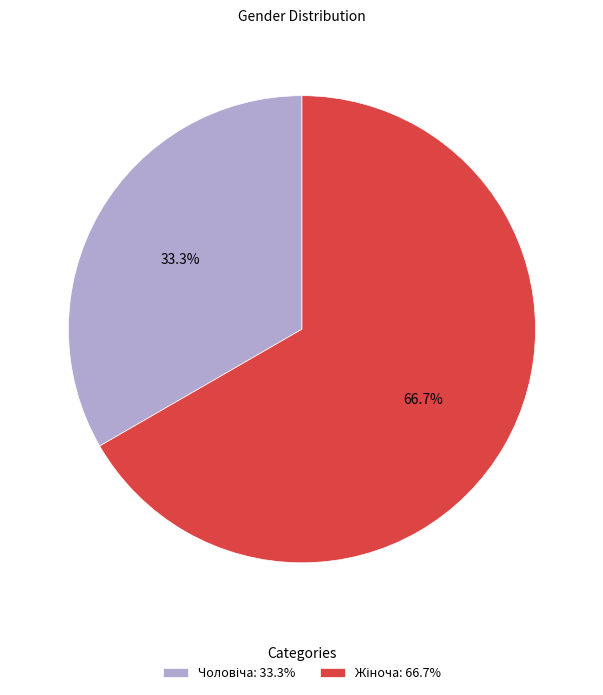

Is there a majority slice in this chart?

Yes